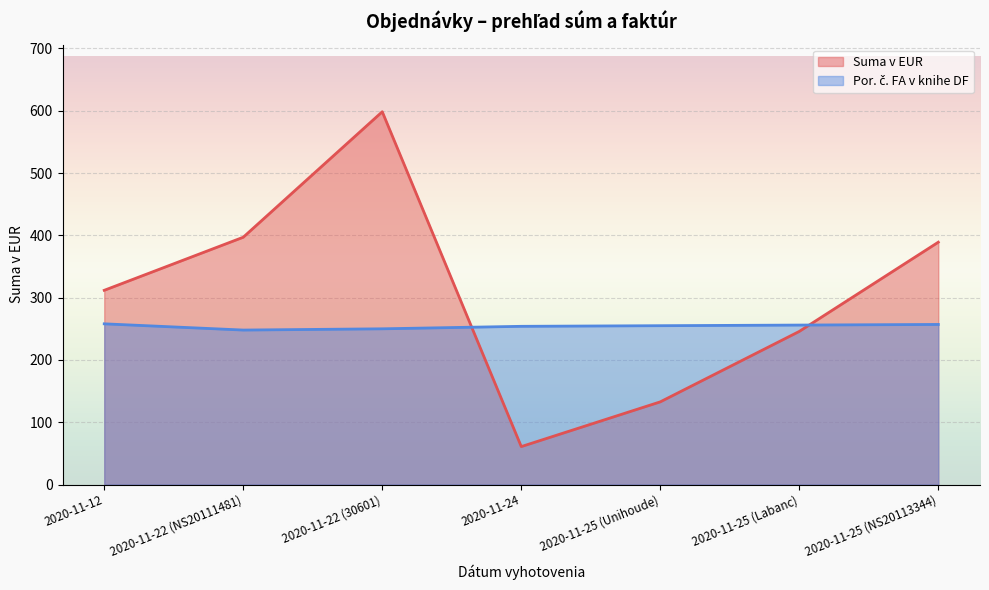

True or false: Por. č. FA v knihe DF has a value of 258.0 at 2020-11-12.

True